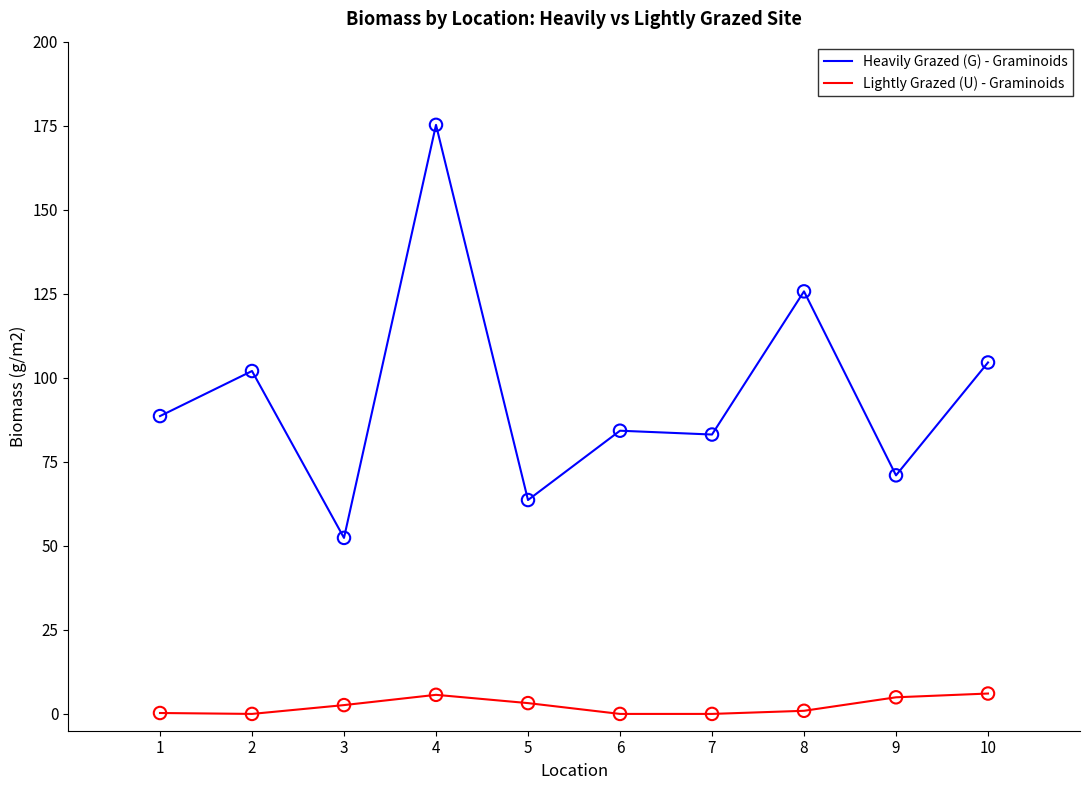

At how many categories does at least one series exceed 172?

1